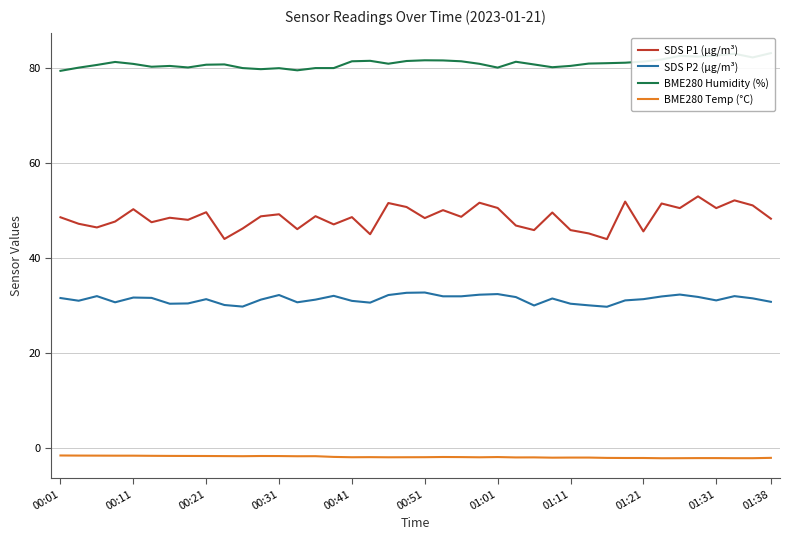

How many lines are shown in the chart?

4